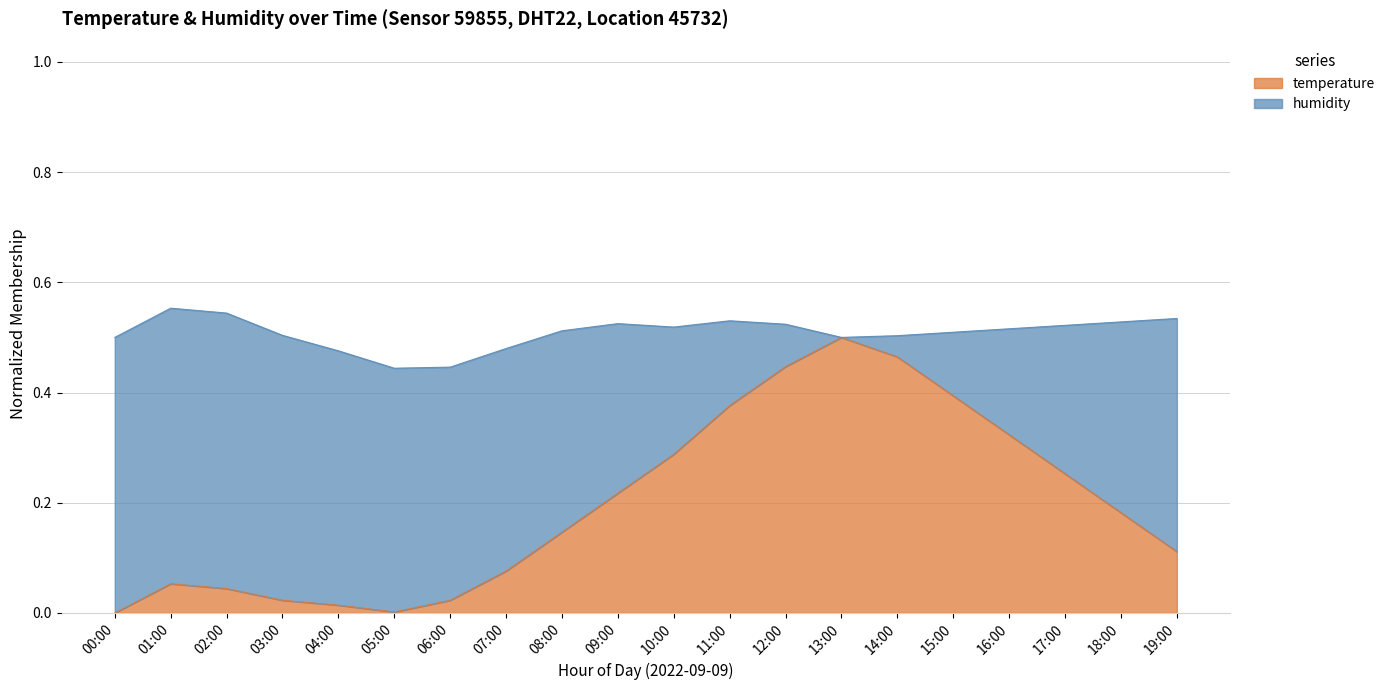

Read the value at 08:00.

0.1